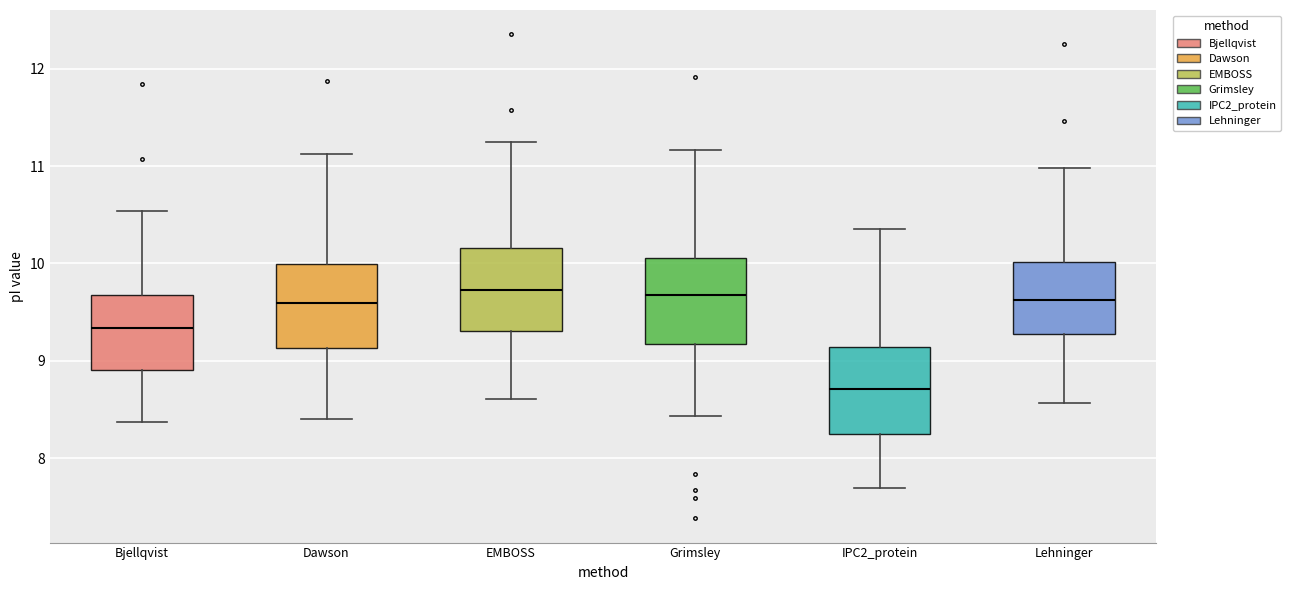

Where is the lower edge of the box for Bjellqvist on the y-axis? The values are not printed on the chart, so give them approximately, as read against the axis.

8.9